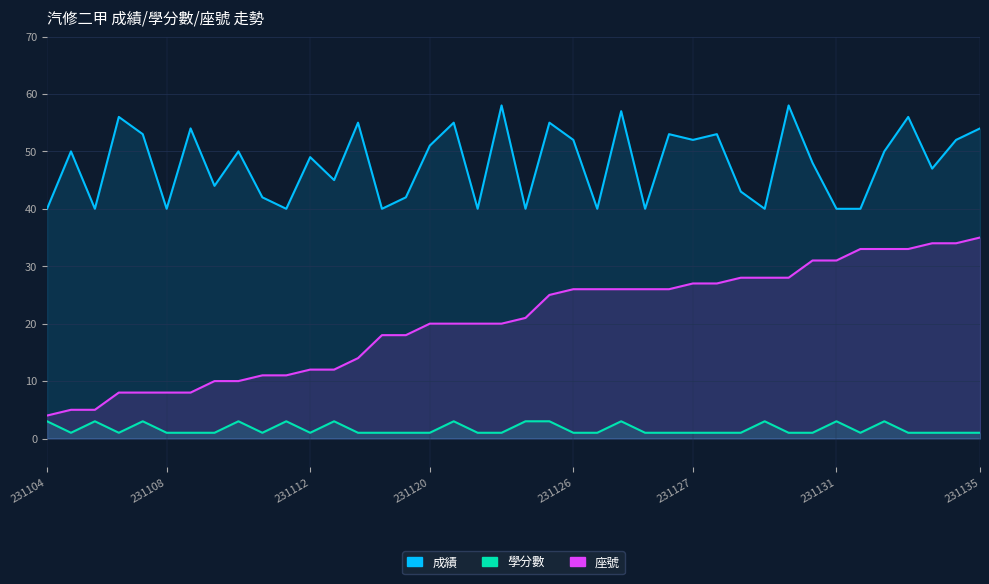

Read the 座號 value at 231120, to the nearest 10.

20